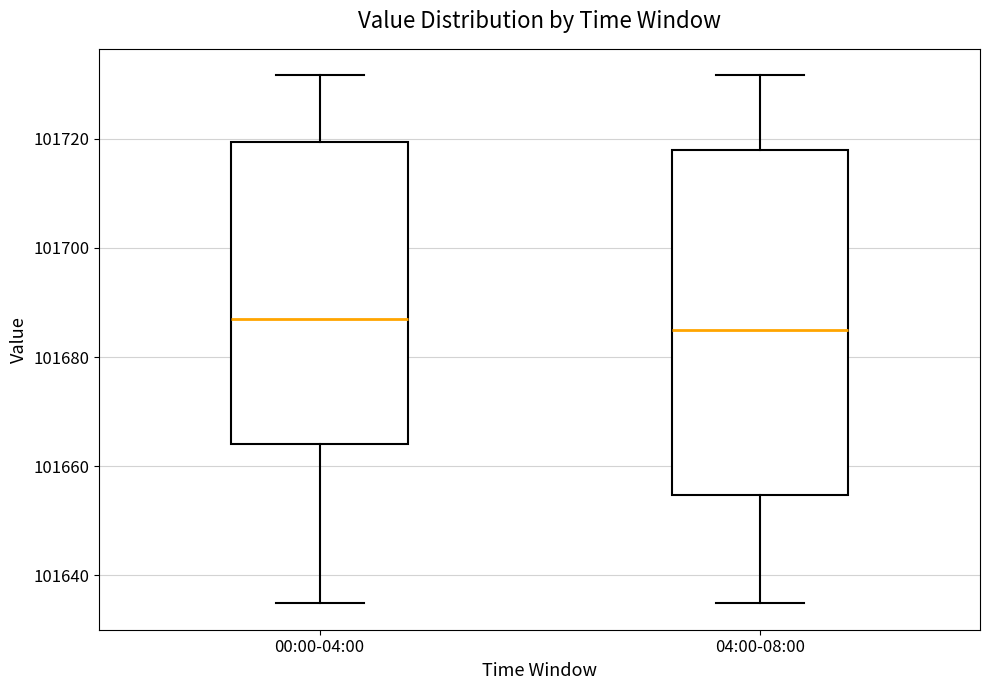

Reading left to right, transcribe this box plot: for each box, give where its median line is, the range the box spans, and where its two whiskers end, as read against the y-axis. The values are not printed on the chart, so give them approximately, as read against the axis.

00:00-04:00: median 101686, box 101664 to 101720, whiskers 101634 to 101732
04:00-08:00: median 101684, box 101654 to 101718, whiskers 101634 to 101732